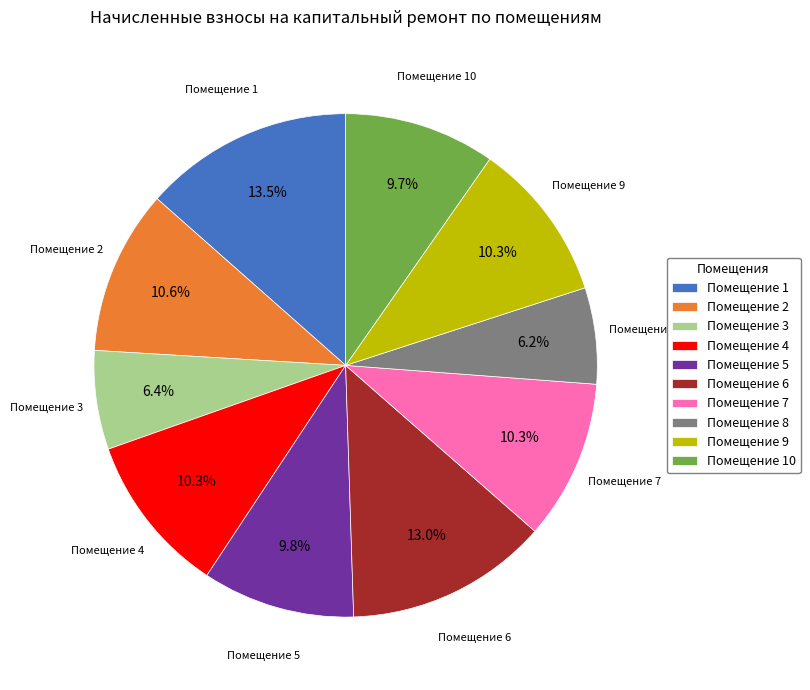

Do Помещение 1 and Помещение 6 together represent more than half of the pie?

No